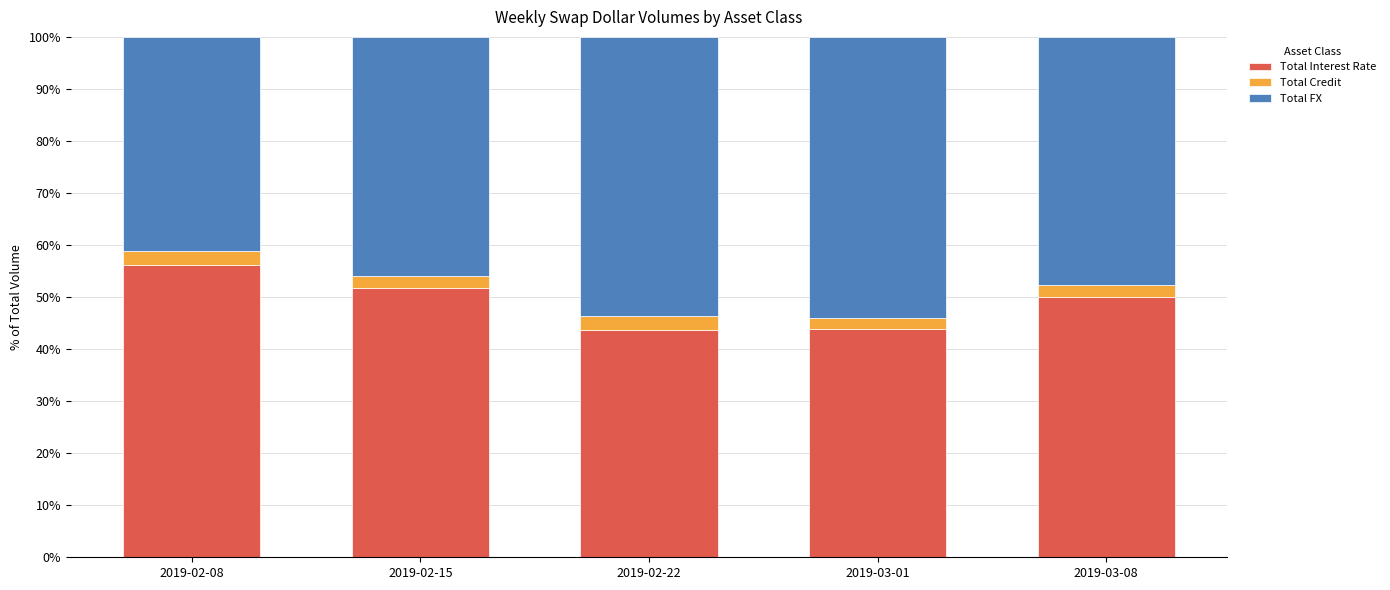

The Total Interest Rate series shows 77.0 at 2019-02-08. True or false?

False